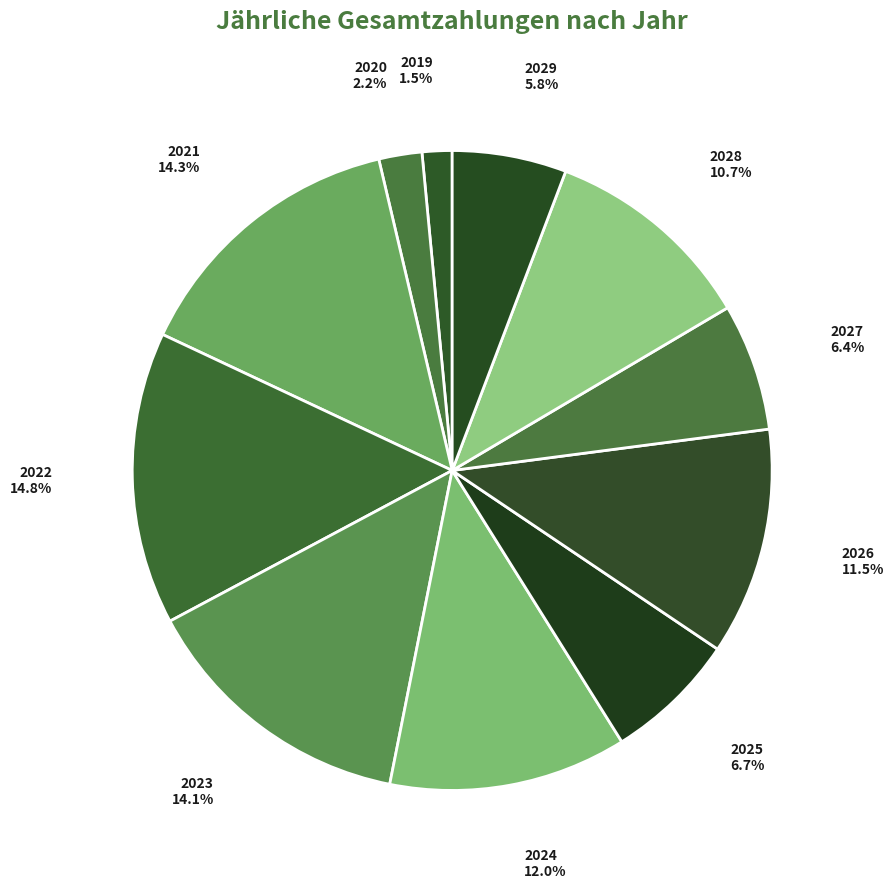

To the nearest percent, what is the difference between the largest and smallest slice percentages?

13%